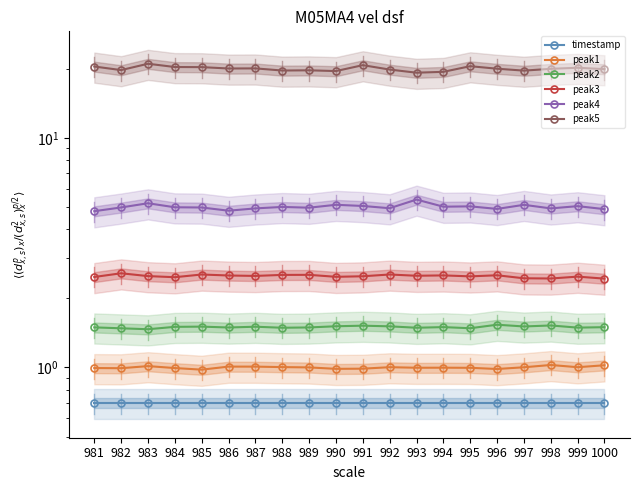

How many peak3 values are between 2 and 3?

20